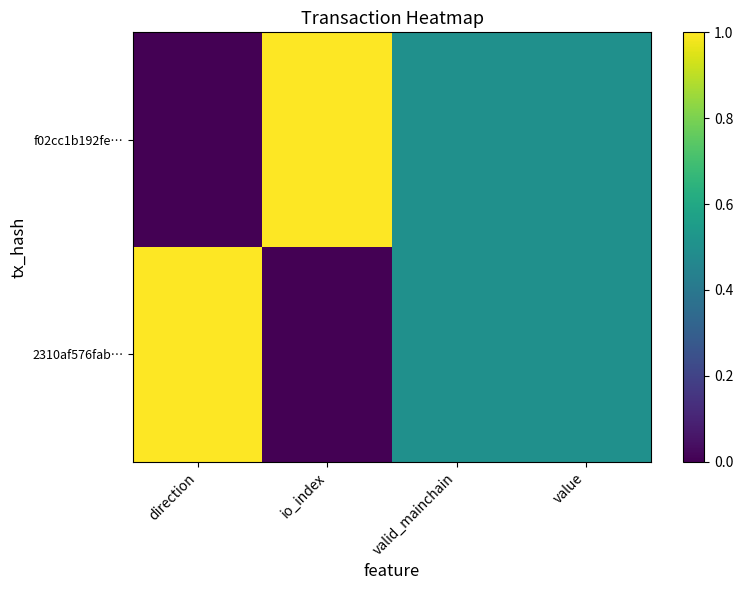

Rank the series by their maximum value, from highest to lowest.

f02cc1b192fe…, 2310af576fab…